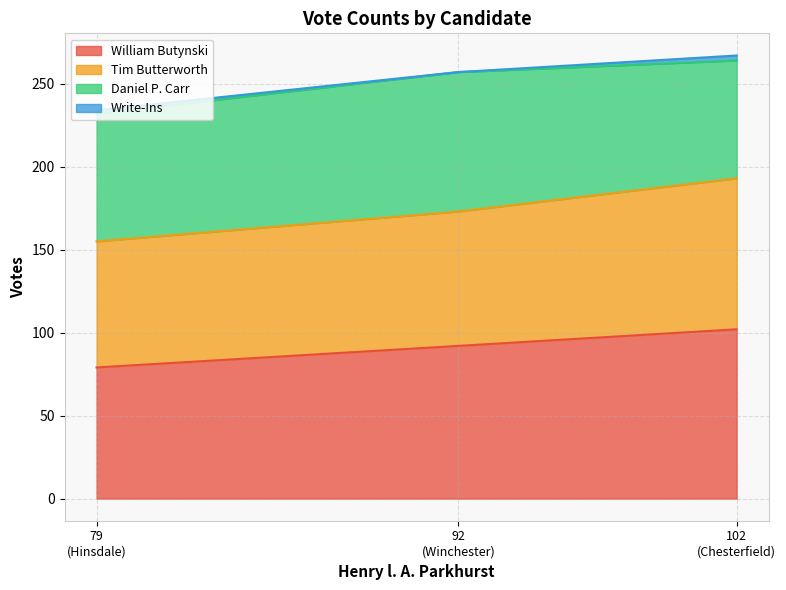

What is the highest value of the William Butynski series?

102